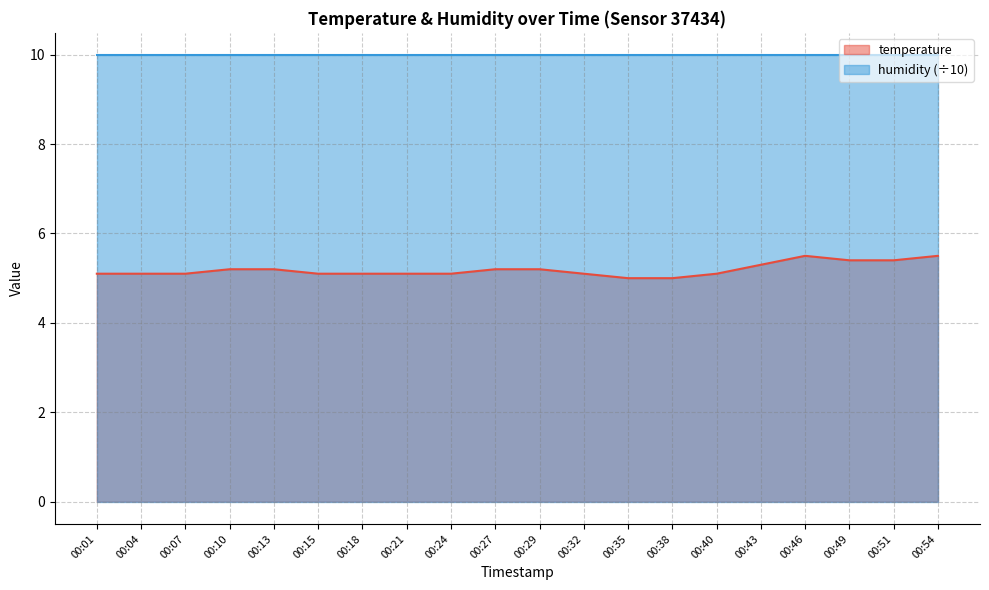

How many categories are shown in the chart?

20